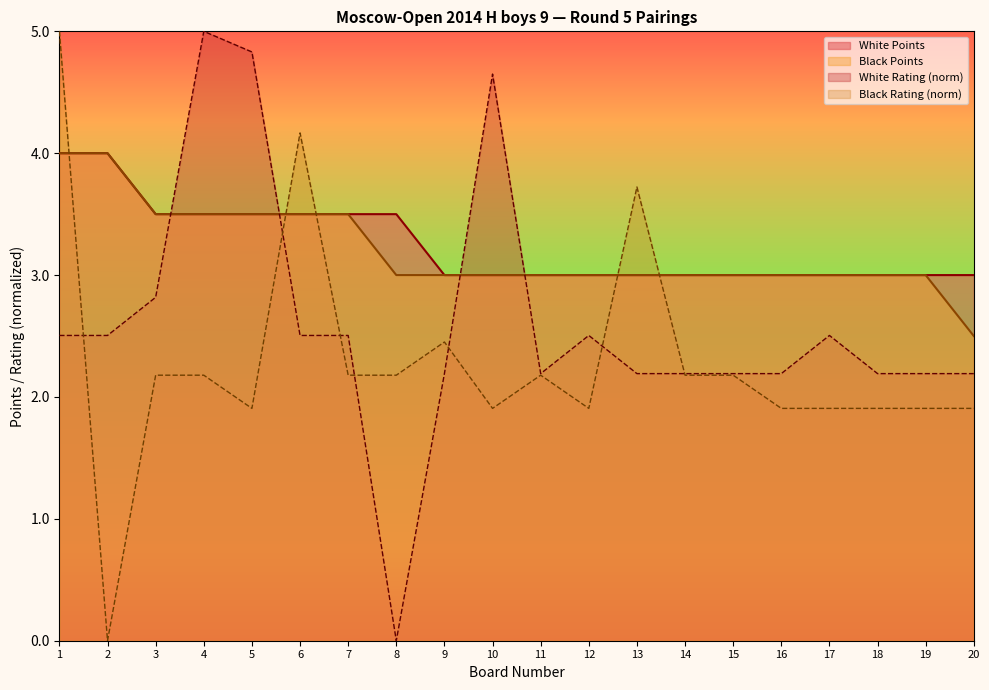

What is the value of the White Rating point at the 4th from the left?

5.0